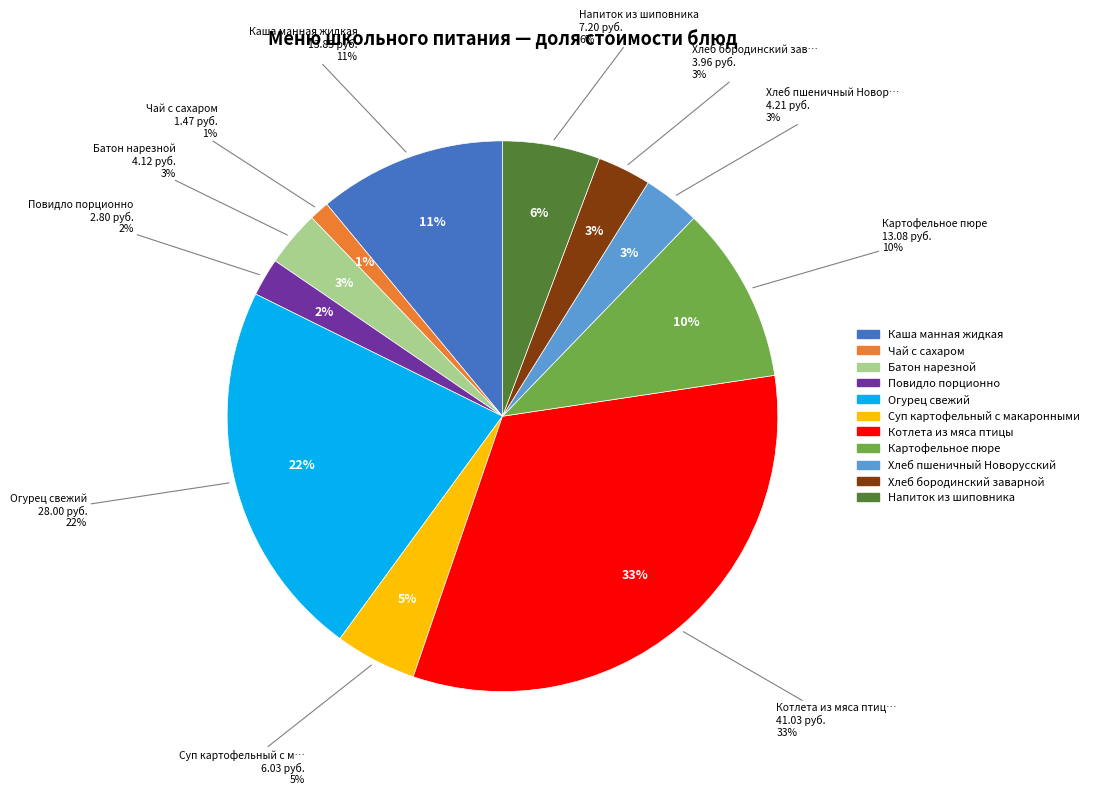

Which slice is the smallest?

Чай с сахаром